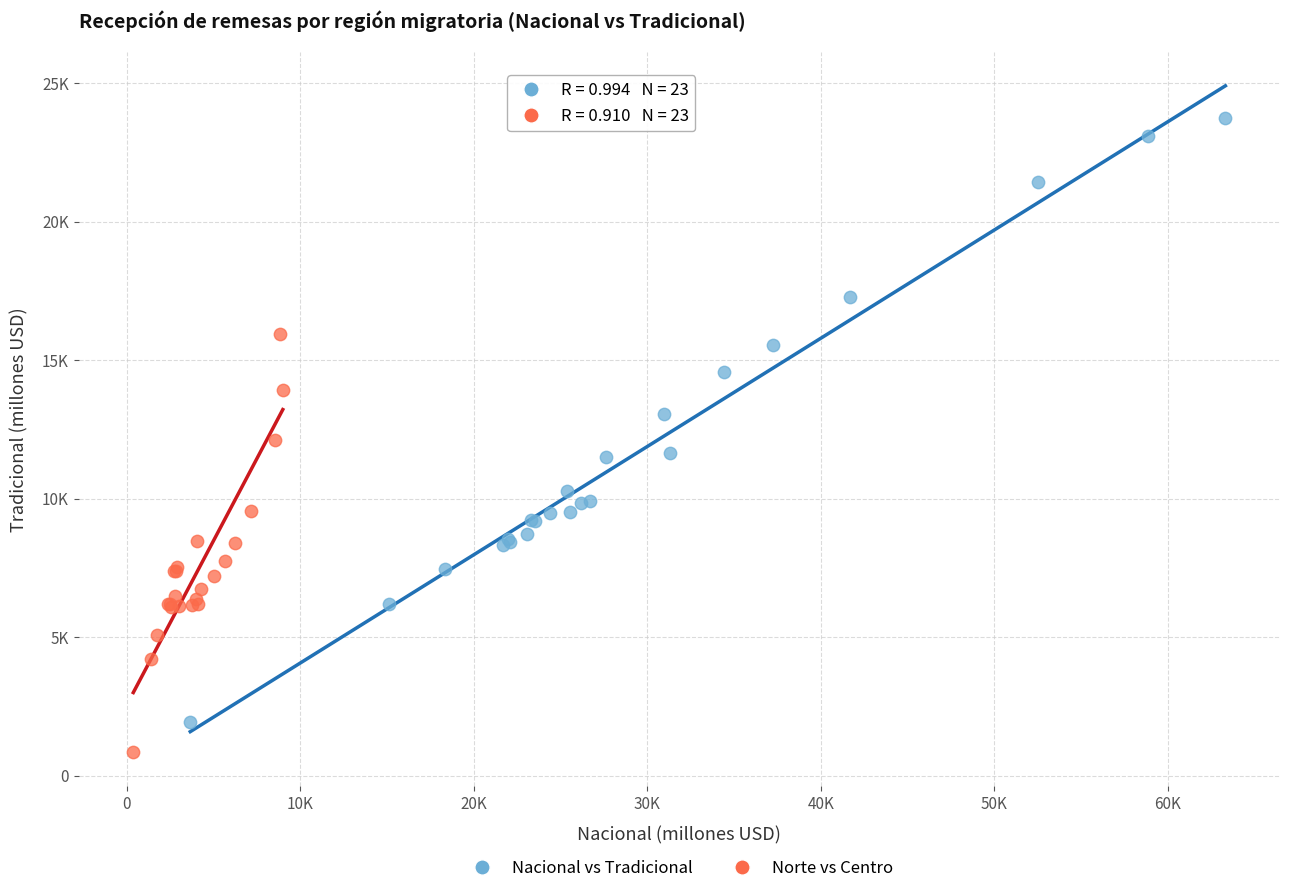

What are all the series names shown in the legend?

Nacional vs Tradicional, Norte vs Centro